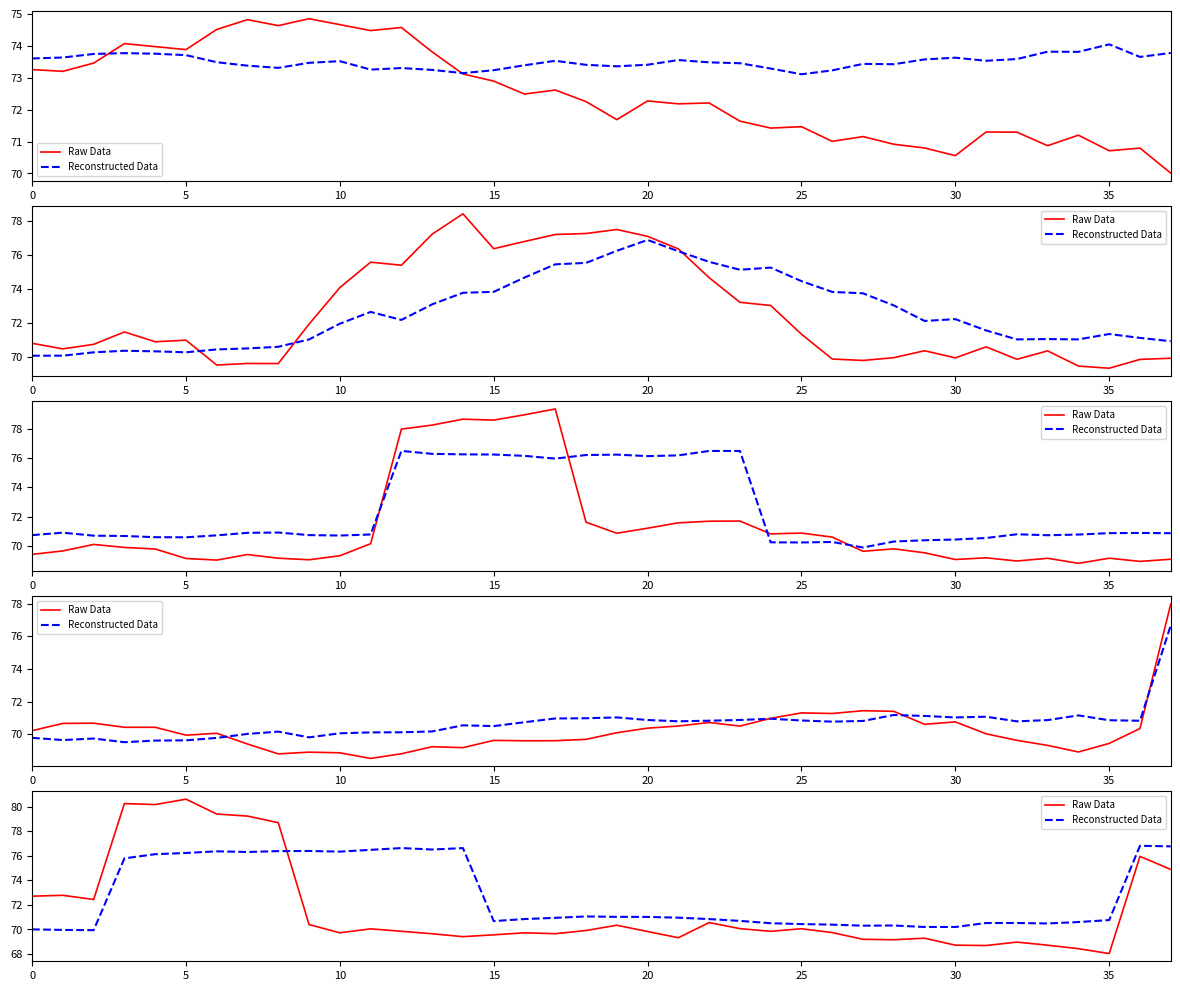

Is it true that Reconstructed Data equals 70.0 at 0?

True